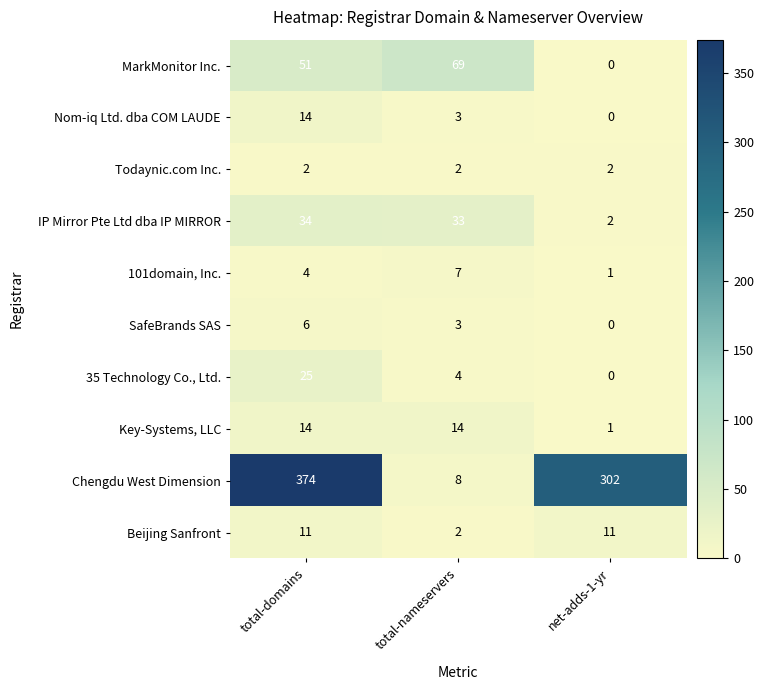

Is the value of Key-Systems, LLC at total-domains greater than the value of Todaynic.com Inc. at total-domains?

Yes